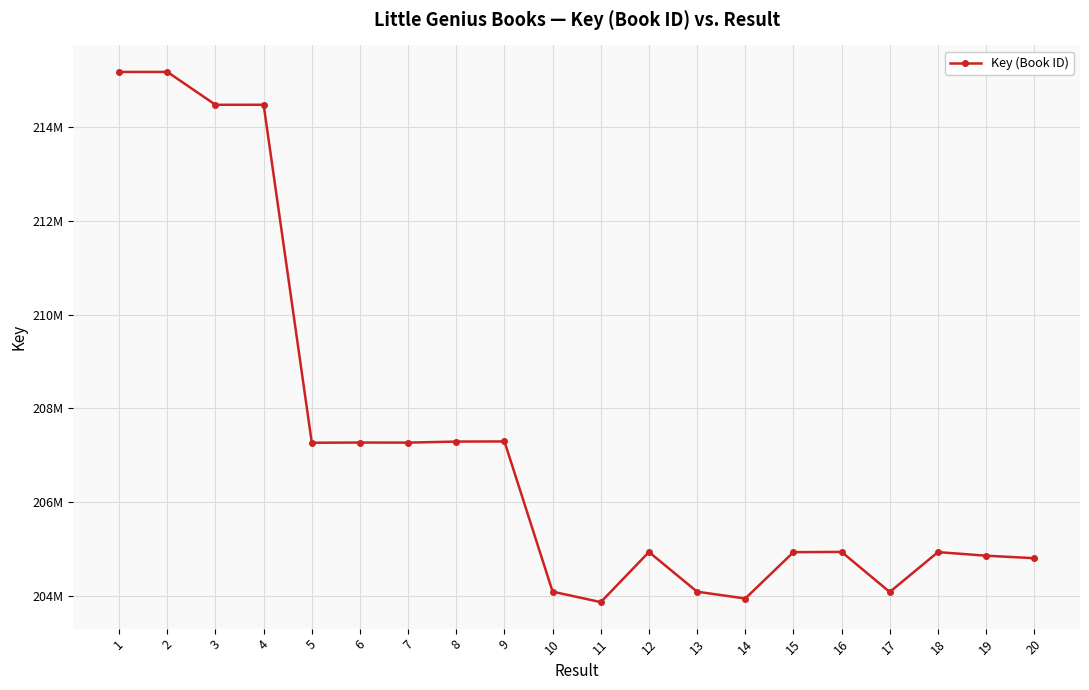

Does the chart have visible grid lines?

Yes